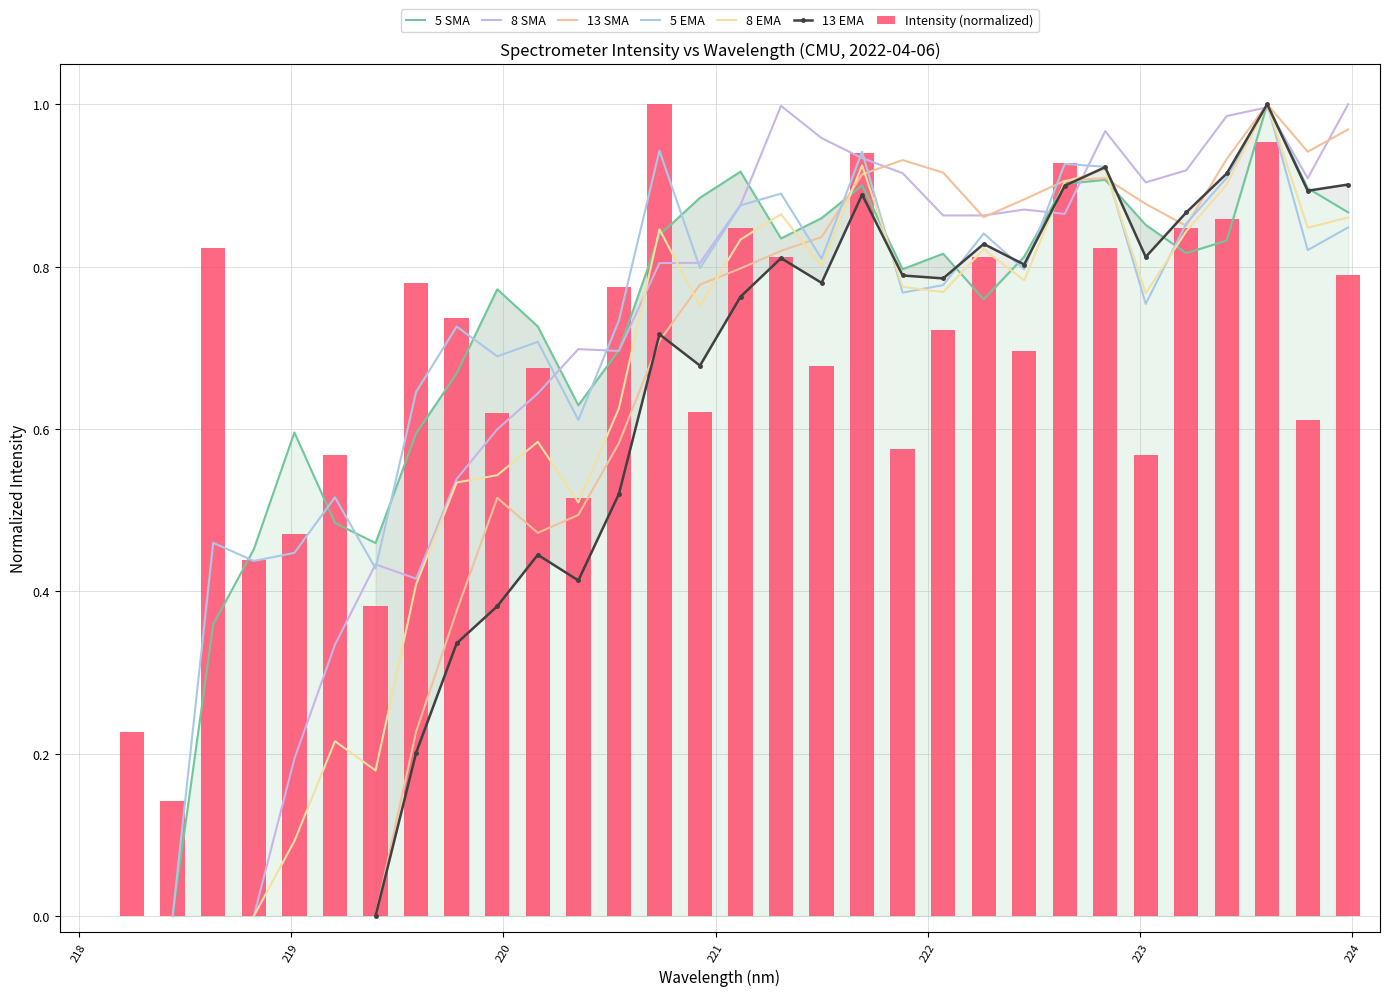

Reading right to left, list all the values displayed in this chart.

0.8	0.6	1.0	0.9	0.8	0.6	0.8	0.9	0.7	0.8	0.7	0.6	0.9	0.7	0.8	0.8	0.6	1.0	0.8	0.5	0.7	0.6	0.7	0.8	0.4	0.6	0.5	0.4	0.8	0.1	0.2	0.0